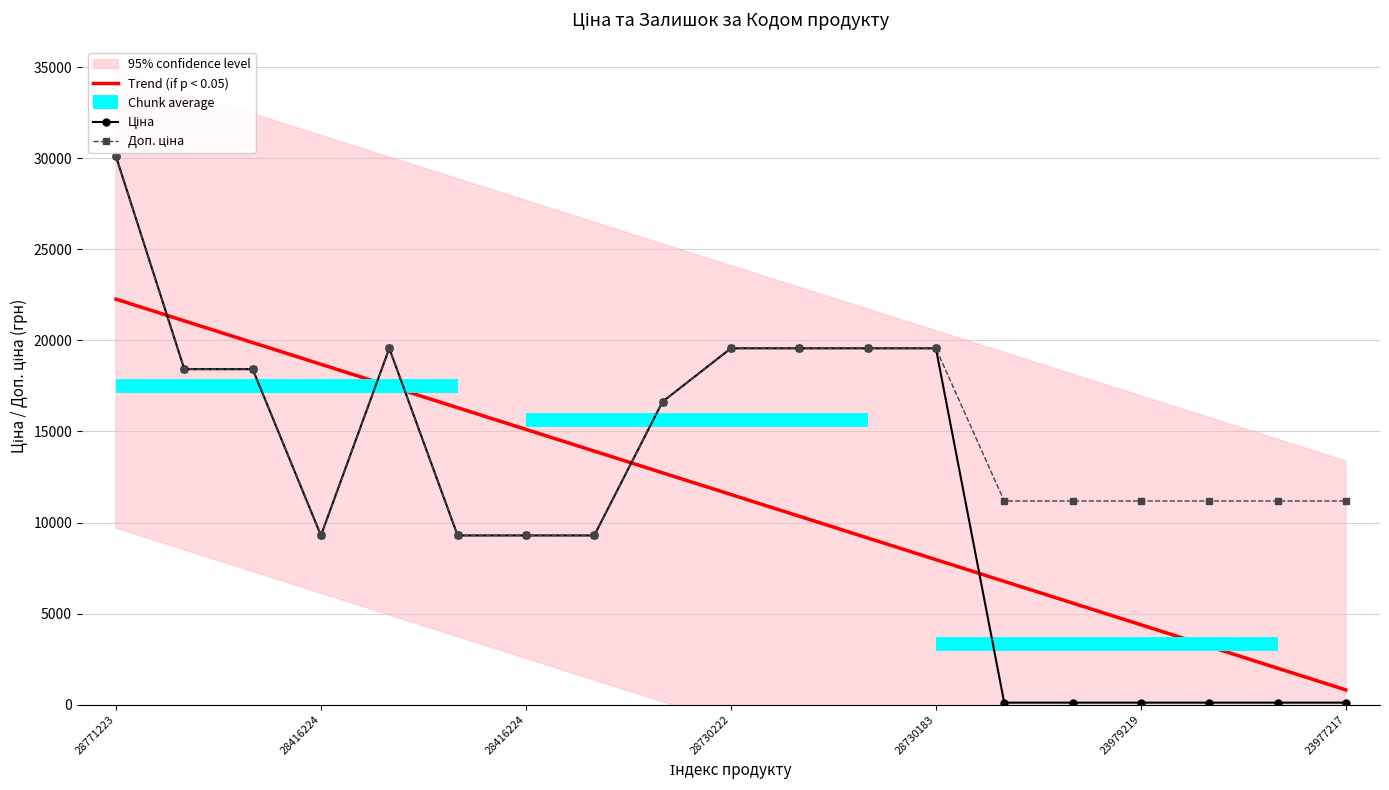

Rank the series at 239792196 from lowest to highest value.

Ціна, Доп. ціна